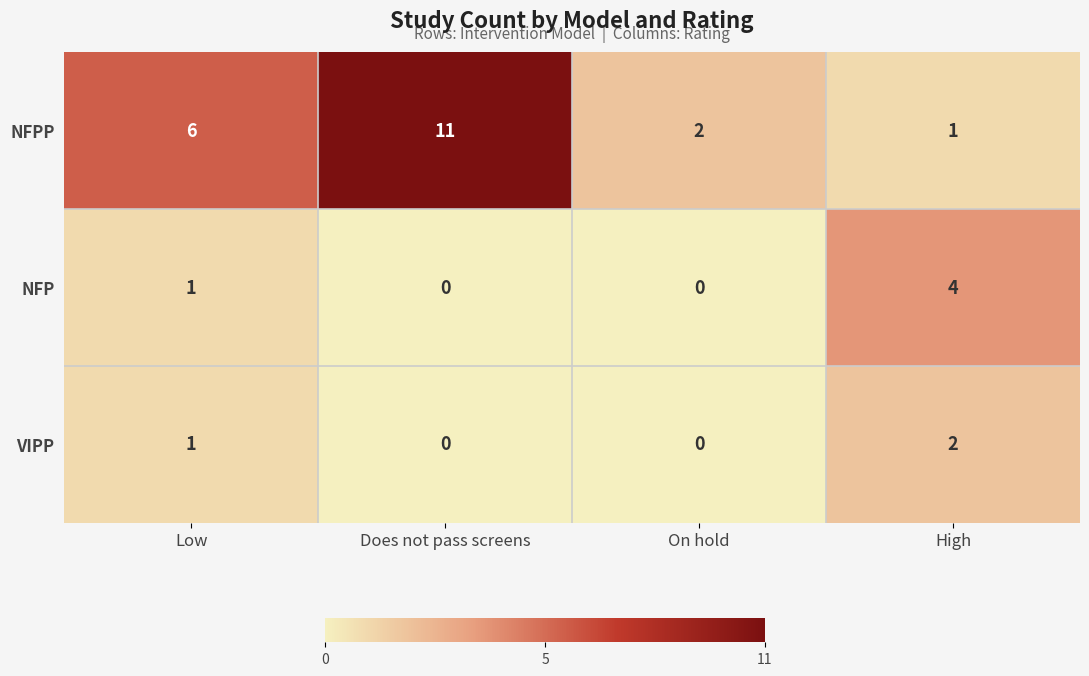

What is the sum of the NFPP values at Low and Does not pass screens?

17